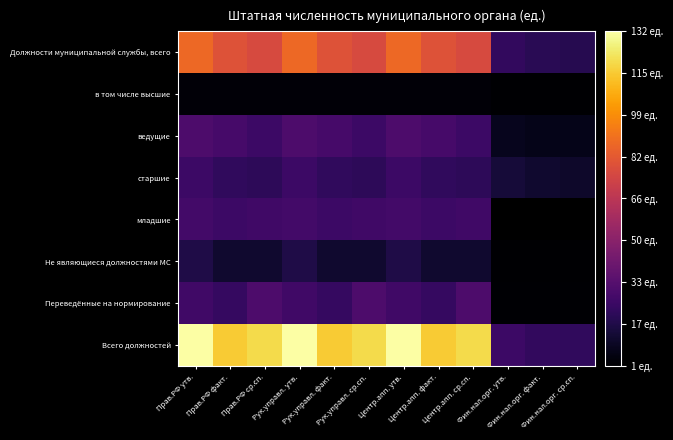

True or false: старшие has a value of 22.0 at Центр.апп. факт..

True